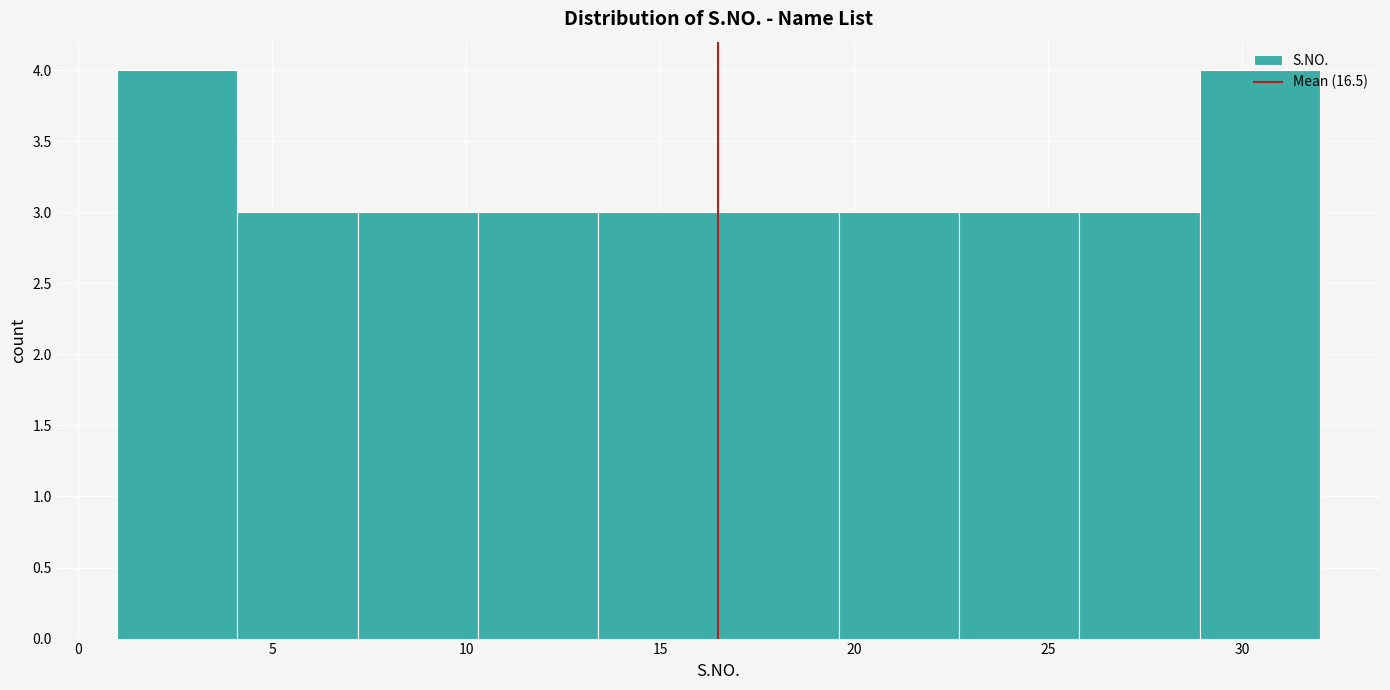

How tall is the bar that spans 22.7 to 25.8 on the x-axis? Neither the bar edges nor the heights are printed on the chart, so give them approximately, as read against the axes.

3